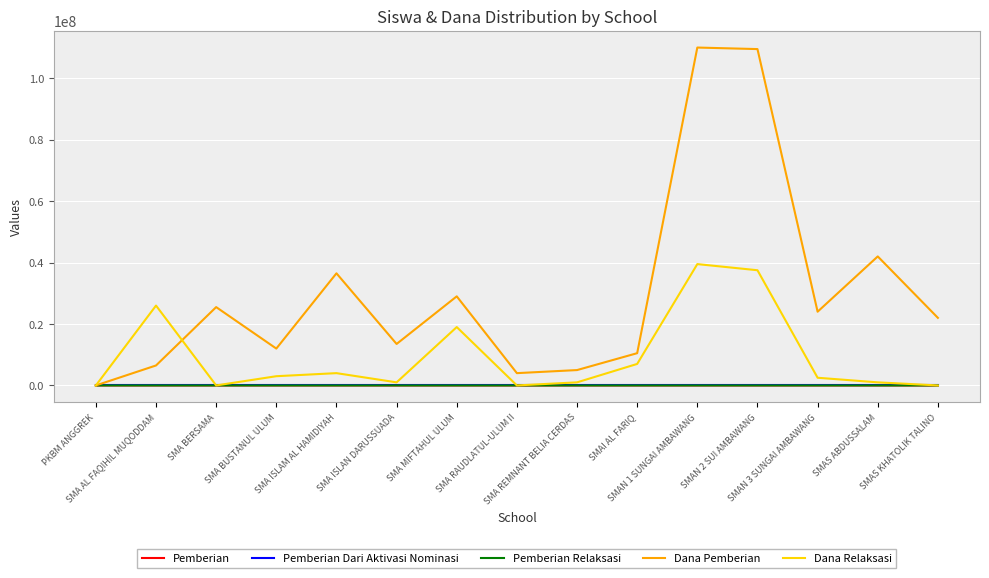

What is the greatest value displayed?

110000000